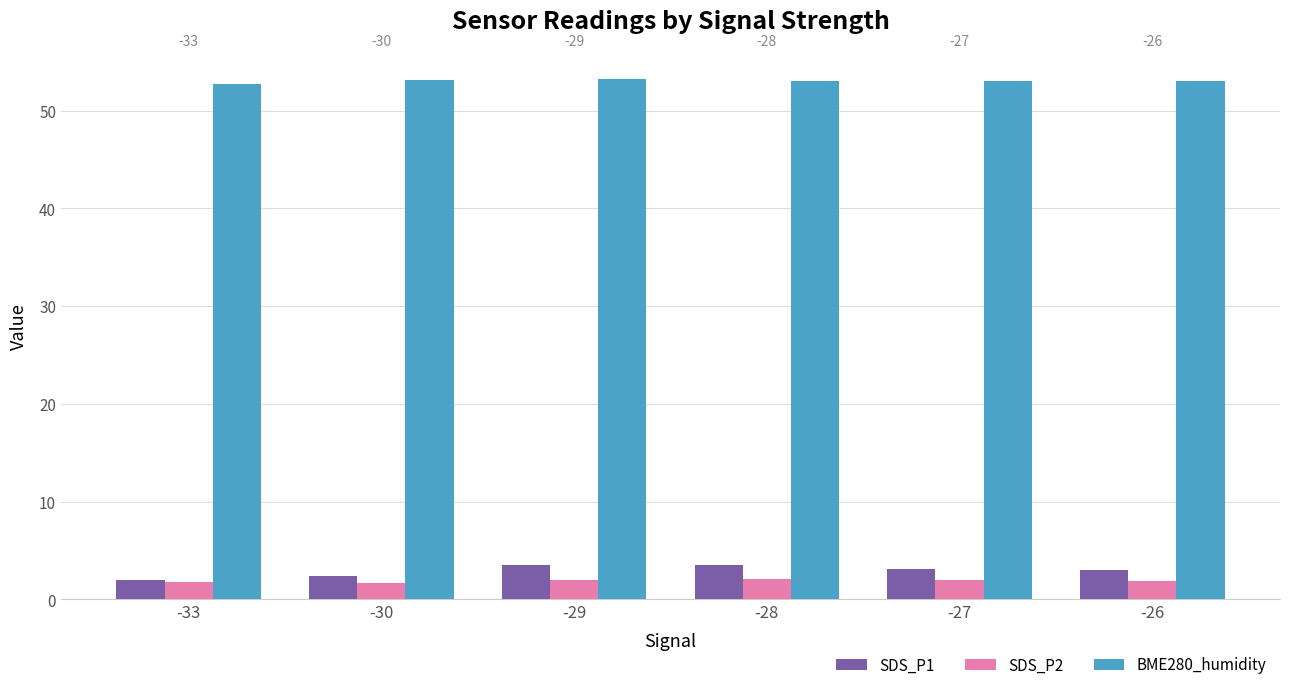

What is the highest value of the BME280_humidity series?

53.2